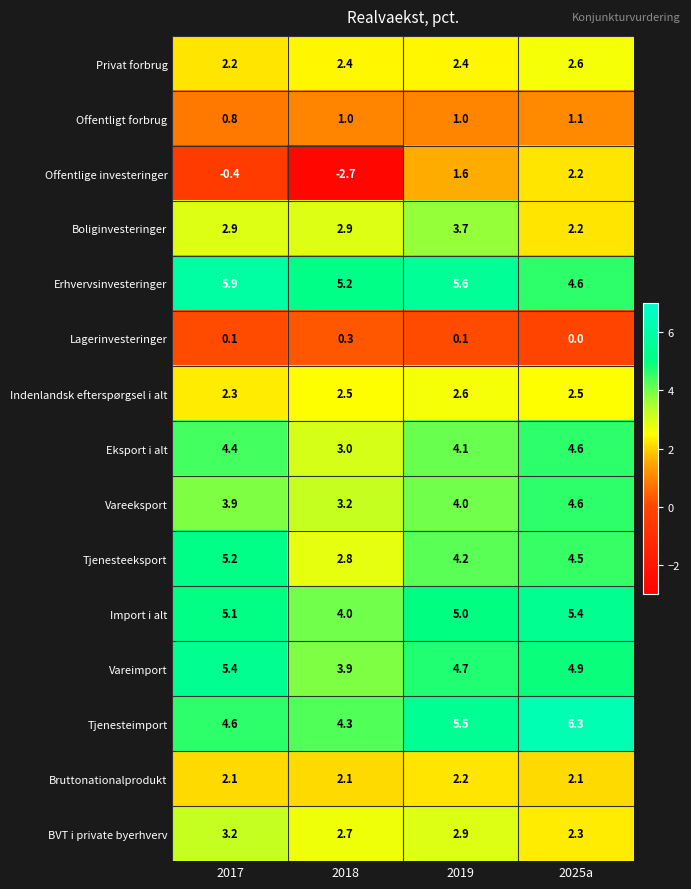

How many data points does each series have?

4